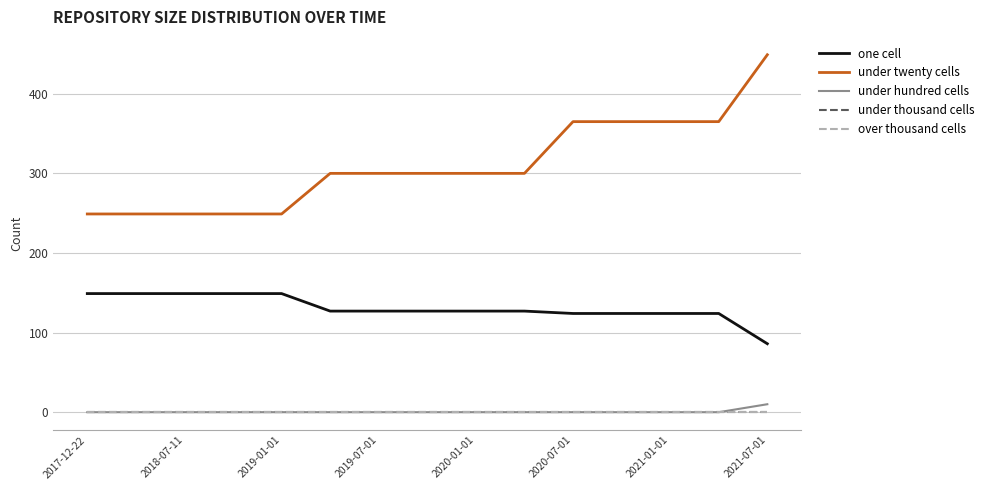

Does the chart display data point markers on the line(s)?

No